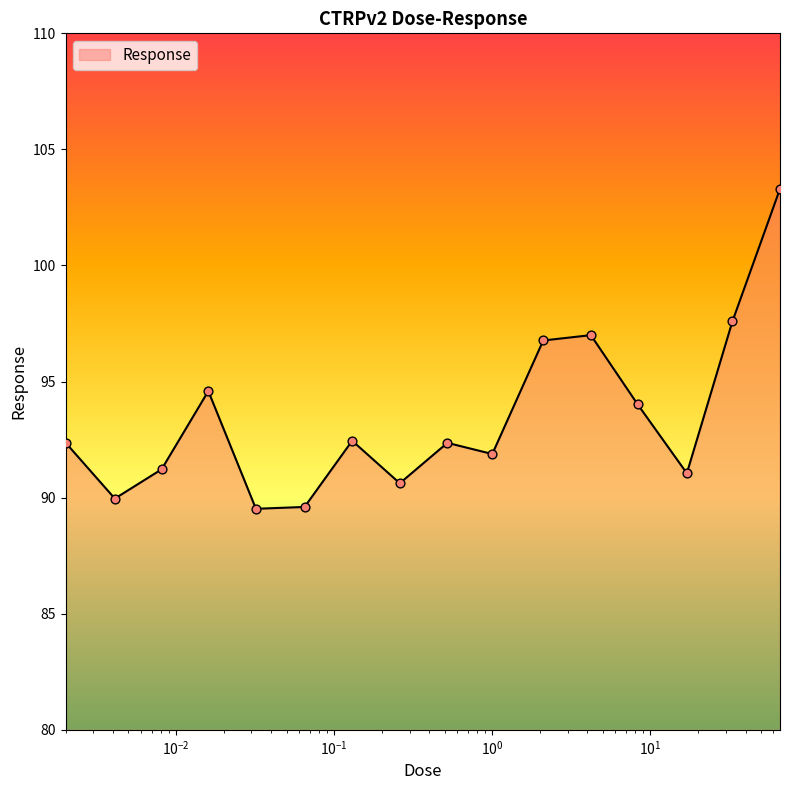

What is the difference between the maximum and minimum values?

13.8